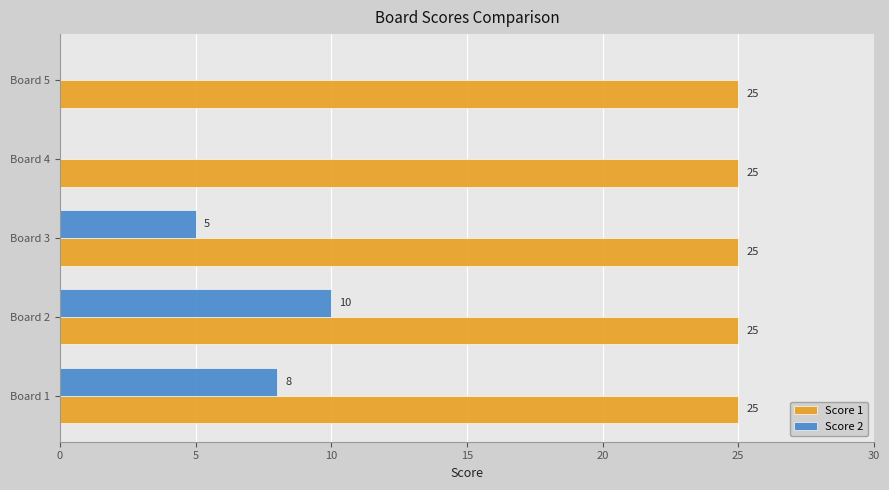

The value of Score 1 at Board 1 is 25. True or false?

True